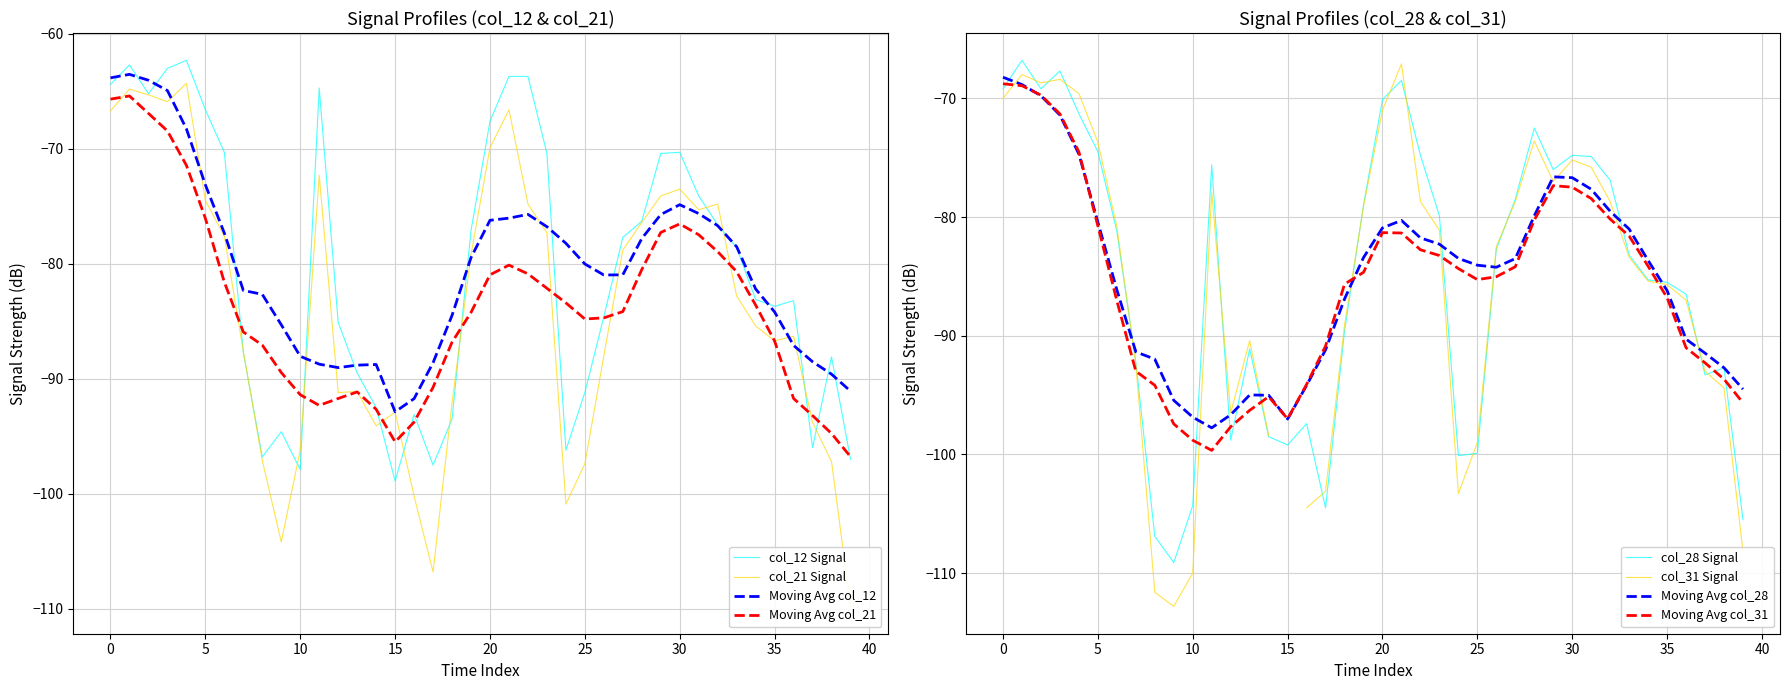

What value does the col_28 series have at 33?

-83.2